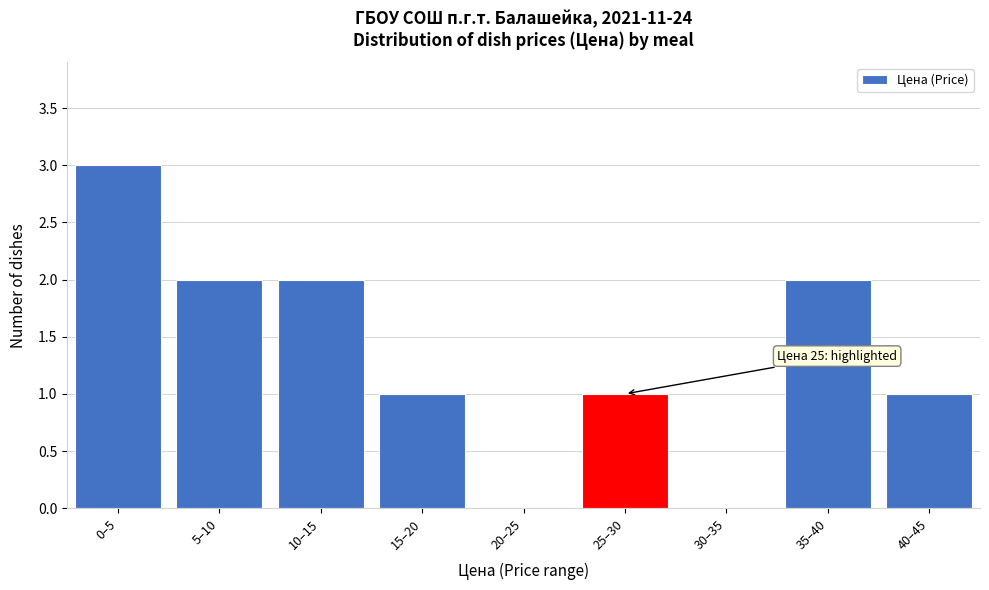

Reading left to right, extract all data points from this chart.

0–5=3	5–10=2	10–15=2	15–20=1	20–25=0	25–30=1	30–35=0	35–40=2	40–45=1